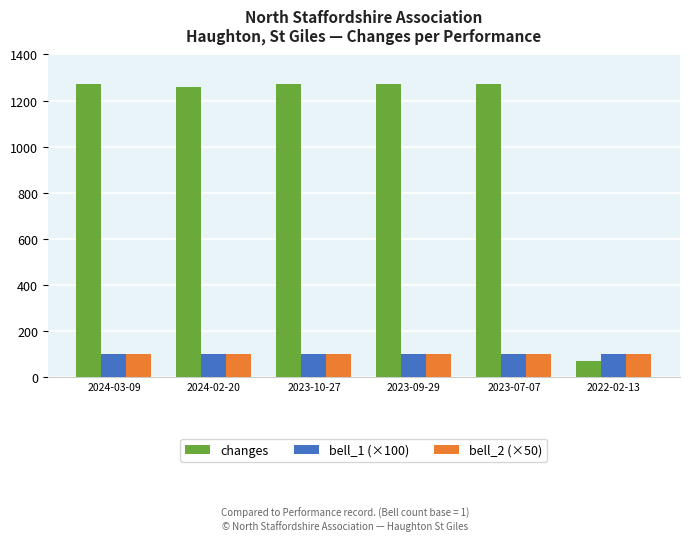

What is the label of the 1st bar from the left?

2024-03-09